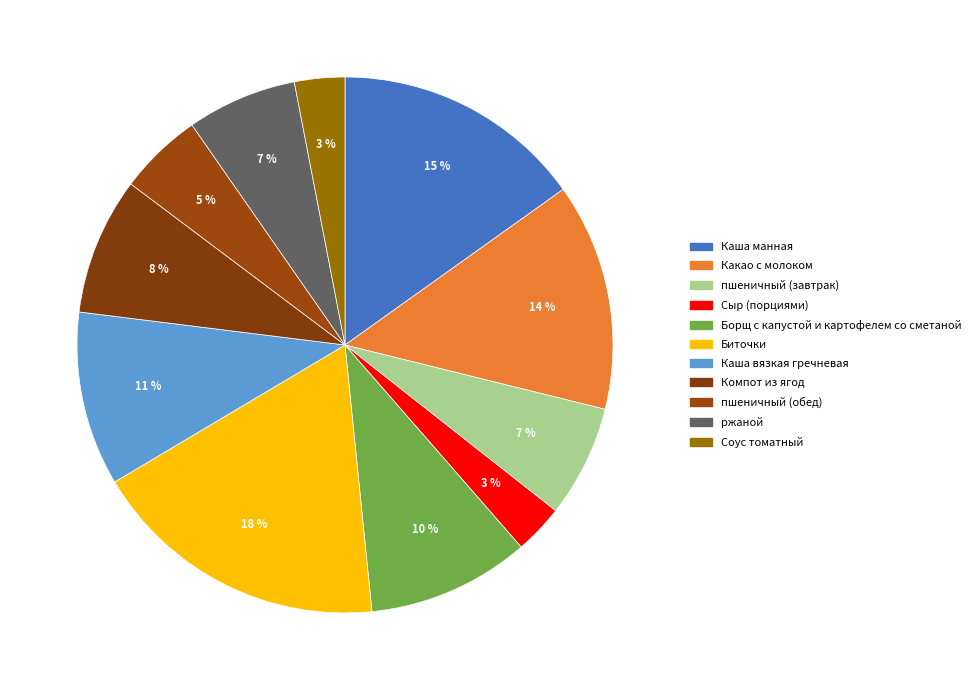

How many slices are in this pie chart?

11